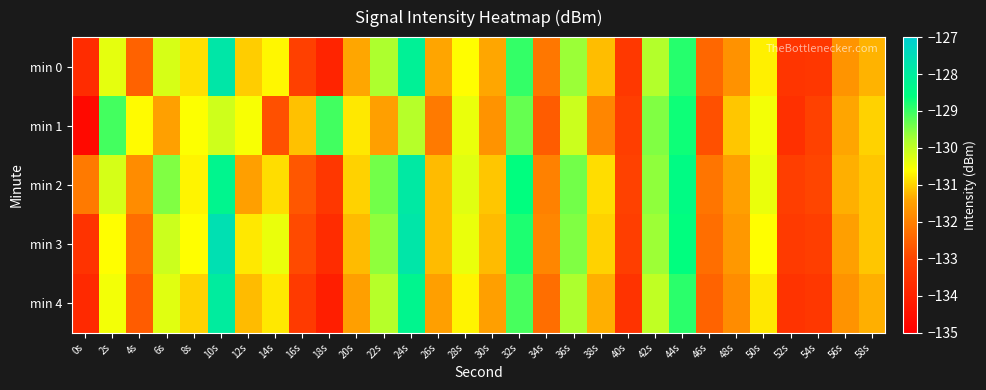

Reading left to right, what are all the values shown in this chart?

min 0: 0s=-133.7	2s=-130.4	4s=-132.5	6s=-130.2	8s=-130.9	10s=-127.8	12s=-131.0	14s=-130.7	16s=-133.1	18s=-133.9	20s=-131.4	22s=-129.8	24s=-128.1	26s=-131.4	28s=-130.6	30s=-131.4	32s=-129.0	34s=-132.2	36s=-129.7	38s=-131.2	40s=-133.4	42s=-129.9	44s=-128.9	46s=-132.4	48s=-131.7	50s=-130.7	52s=-133.4	54s=-133.4	56s=-131.7	58s=-131.3
min 1: 0s=-134.7	2s=-129.1	4s=-130.6	6s=-131.5	8s=-130.6	10s=-130.1	12s=-130.5	14s=-132.8	16s=-131.2	18s=-129.1	20s=-130.8	22s=-131.5	24s=-129.9	26s=-132.1	28s=-130.4	30s=-131.7	32s=-129.3	34s=-132.6	36s=-130.1	38s=-131.9	40s=-133.2	42s=-129.5	44s=-128.7	46s=-132.8	48s=-131.1	50s=-130.5	52s=-133.6	54s=-133.1	56s=-131.4	58s=-131.0
min 2: 0s=-132.1	2s=-130.2	4s=-131.8	6s=-129.5	8s=-130.7	10s=-128.3	12s=-131.5	14s=-130.9	16s=-132.7	18s=-133.4	20s=-131.0	22s=-129.4	24s=-127.9	26s=-131.2	28s=-130.3	30s=-131.1	32s=-128.6	34s=-132.0	36s=-129.4	38s=-130.9	40s=-133.1	42s=-129.6	44s=-128.5	46s=-132.2	48s=-131.5	50s=-130.4	52s=-133.2	54s=-133.0	56s=-131.3	58s=-131.1
min 3: 0s=-133.5	2s=-130.6	4s=-132.3	6s=-130.1	8s=-130.6	10s=-127.6	12s=-130.8	14s=-130.4	16s=-132.9	18s=-133.7	20s=-131.2	22s=-129.6	24s=-127.8	26s=-131.2	28s=-130.4	30s=-131.2	32s=-128.8	34s=-131.9	36s=-129.5	38s=-131.0	40s=-133.2	42s=-129.7	44s=-128.6	46s=-132.3	48s=-131.6	50s=-130.6	52s=-133.3	54s=-133.2	56s=-131.5	58s=-131.1
min 4: 0s=-133.8	2s=-130.5	4s=-132.6	6s=-130.3	8s=-131.0	10s=-128.0	12s=-131.2	14s=-130.8	16s=-133.3	18s=-134.1	20s=-131.5	22s=-129.9	24s=-128.3	26s=-131.5	28s=-130.7	30s=-131.5	32s=-129.1	34s=-132.3	36s=-129.8	38s=-131.3	40s=-133.5	42s=-130.0	44s=-128.9	46s=-132.5	48s=-131.8	50s=-130.8	52s=-133.5	54s=-133.4	56s=-131.7	58s=-131.3